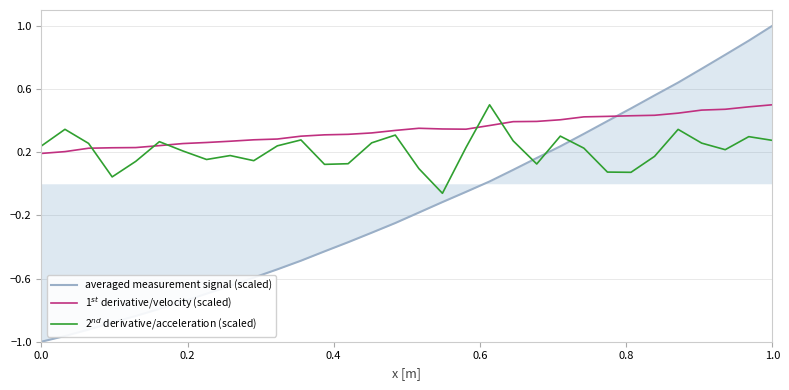

What is the maximum value shown in the chart?

1.0